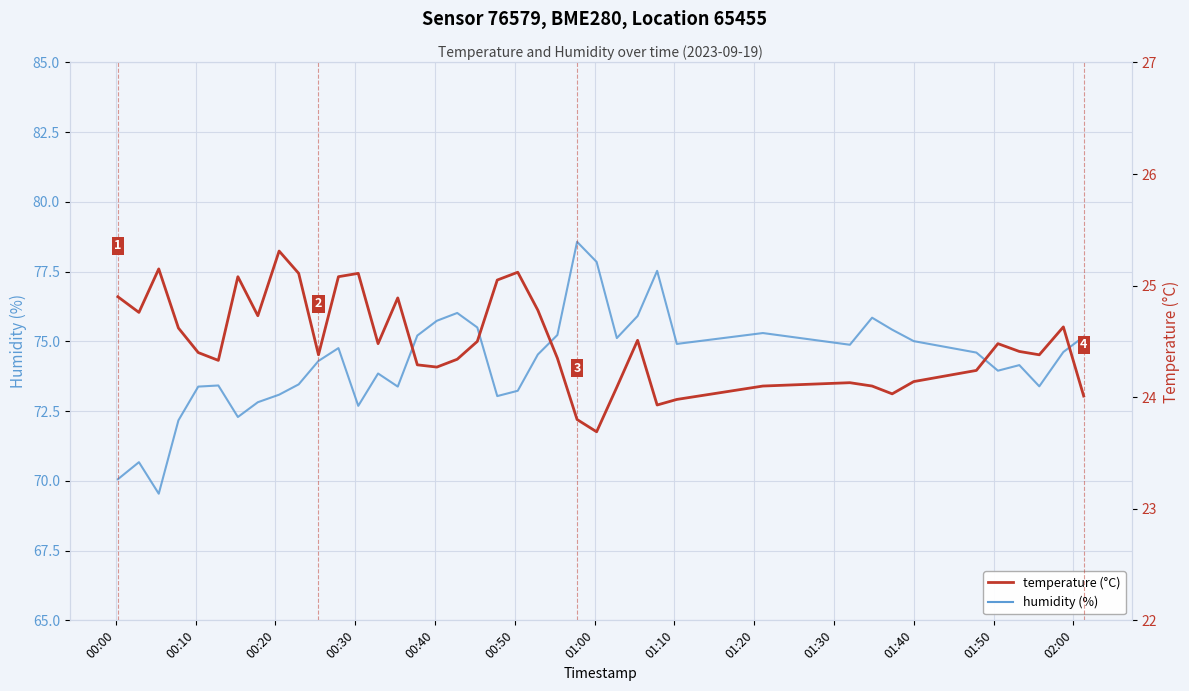

True or false: temperature and humidity intersect in this chart.

False